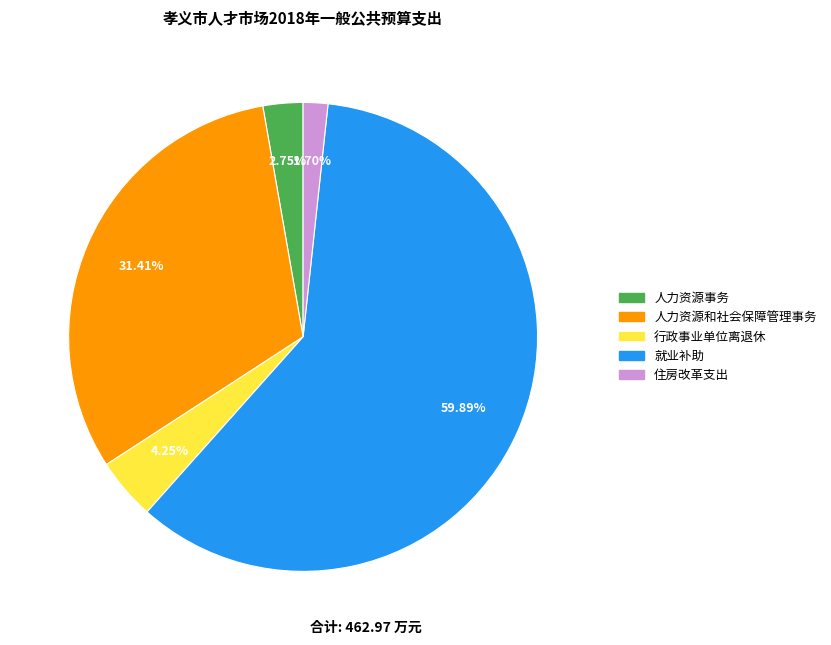

Count the number of slices in the pie.

5